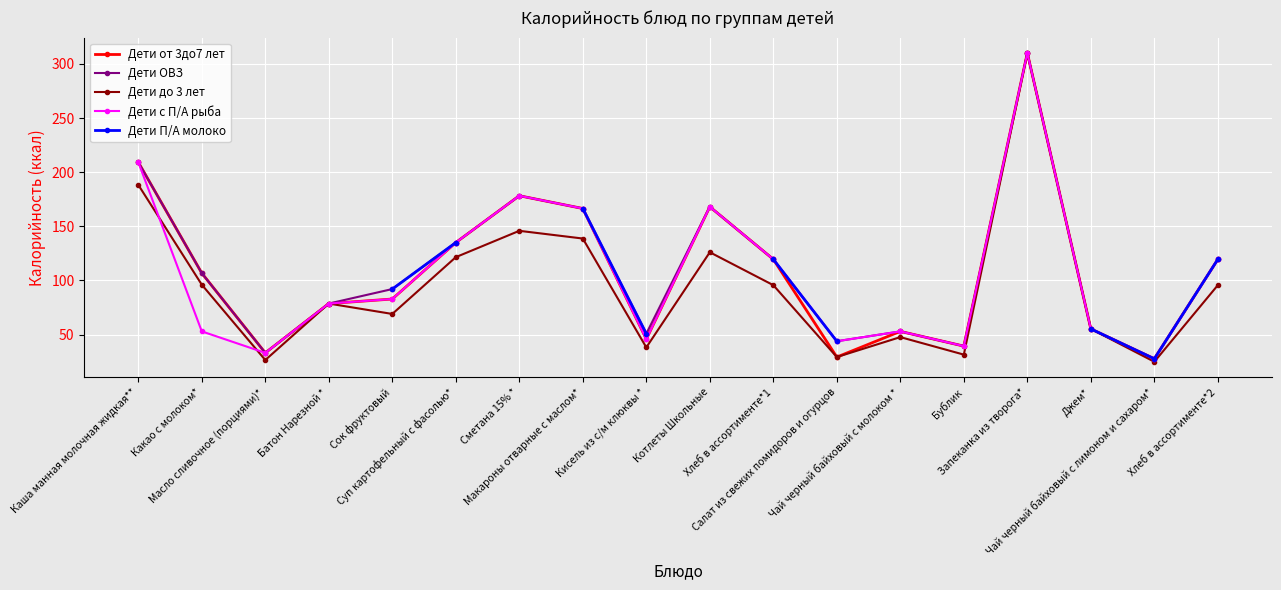

The value of Дети П/А молоко at Хлеб в ассортименте*2 is 119.5. True or false?

True